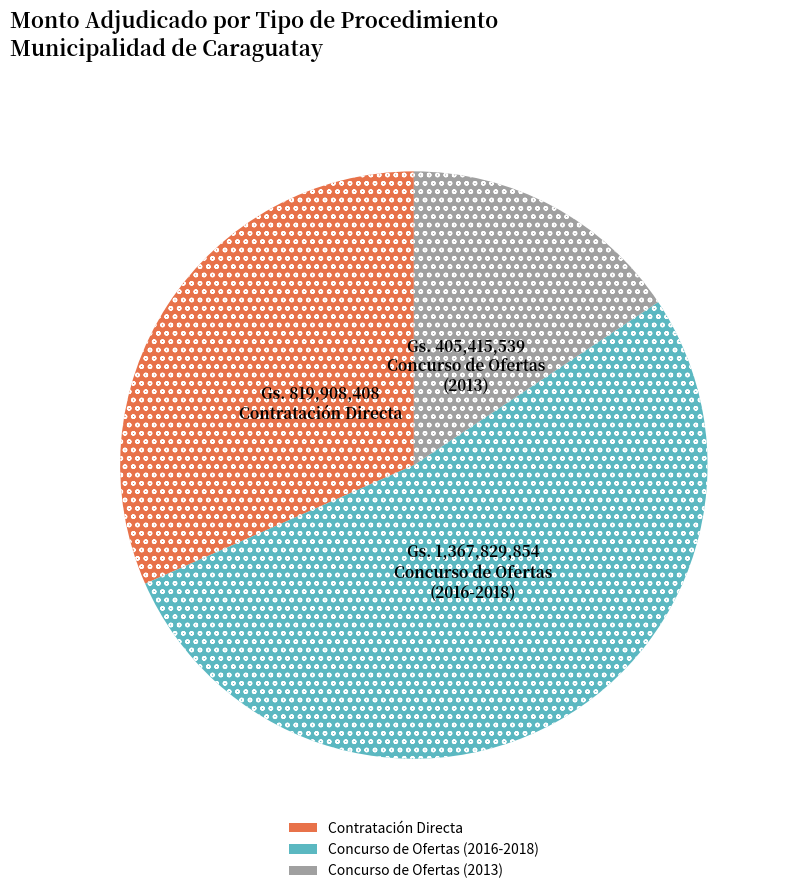

Does any single category account for the majority?

Yes